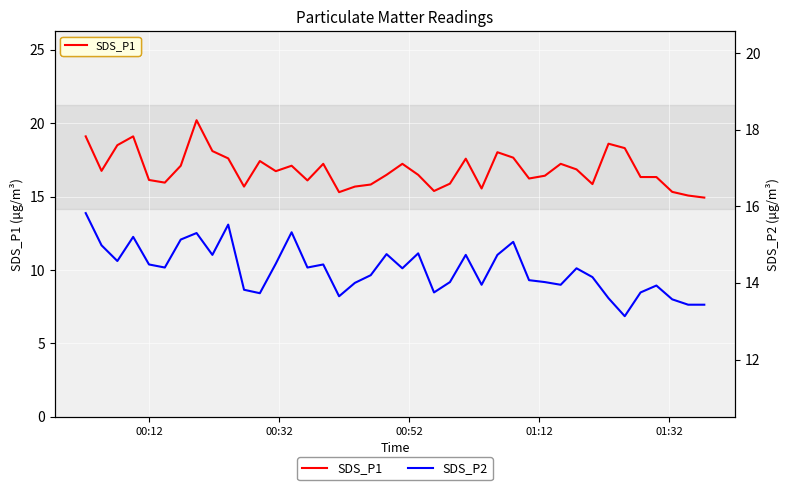

Is the value of SDS_P2 at 30 greater than the value of SDS_P1 at 31?

No